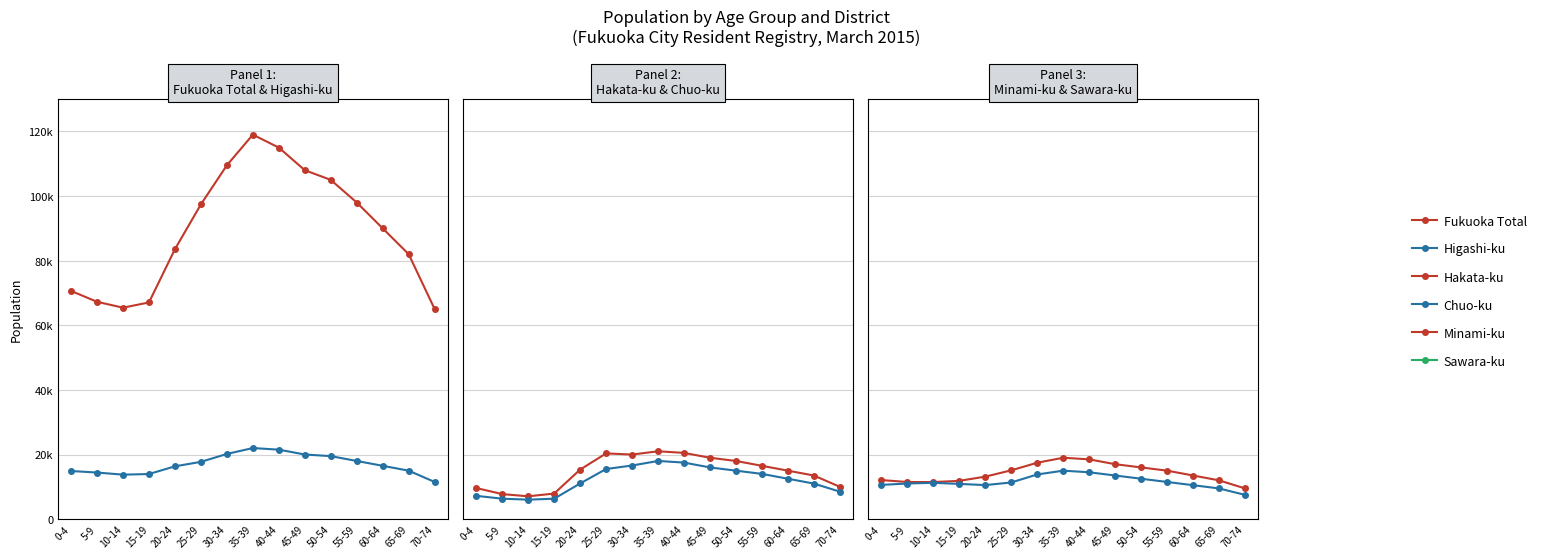

How many interior local peaks does the Chuo-ku series have?

1